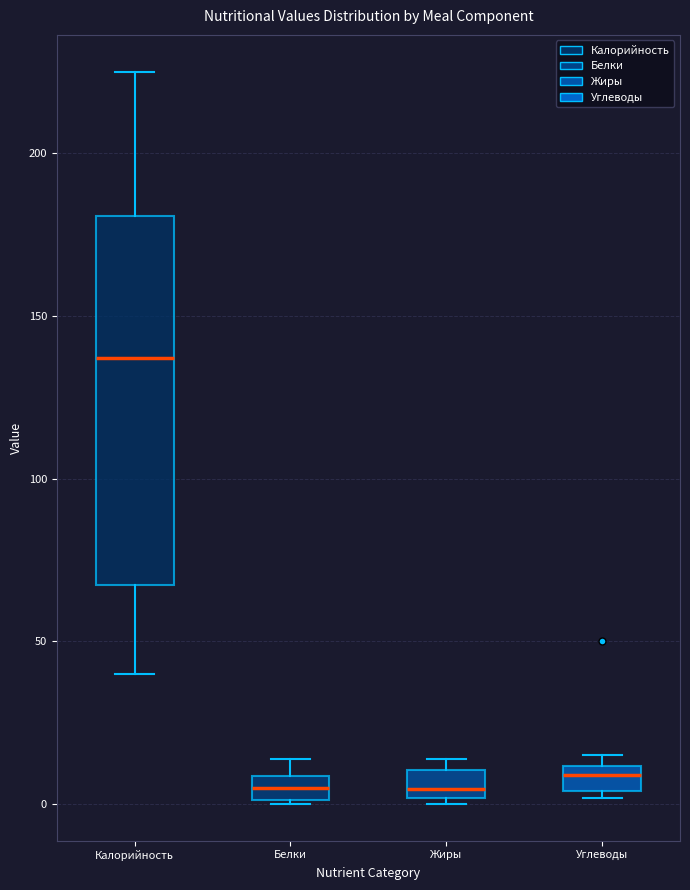

Reading left to right, transcribe this box plot: for each box, give where its median line is, the range the box spans, and where its two whiskers end, as read against the y-axis. The values are not printed on the chart, so give them approximately, as read against the axis.

Калорийность: median 135, box 65 to 180, whiskers 40 to 225
Белки: median 5, box 0 to 10, whiskers 0 to 15
Жиры: median 5, box 0 to 10, whiskers 0 (just below the box's lower edge) to 15
Углеводы: median 10 (inside the box), box 5 to 10, whiskers 0 to 15